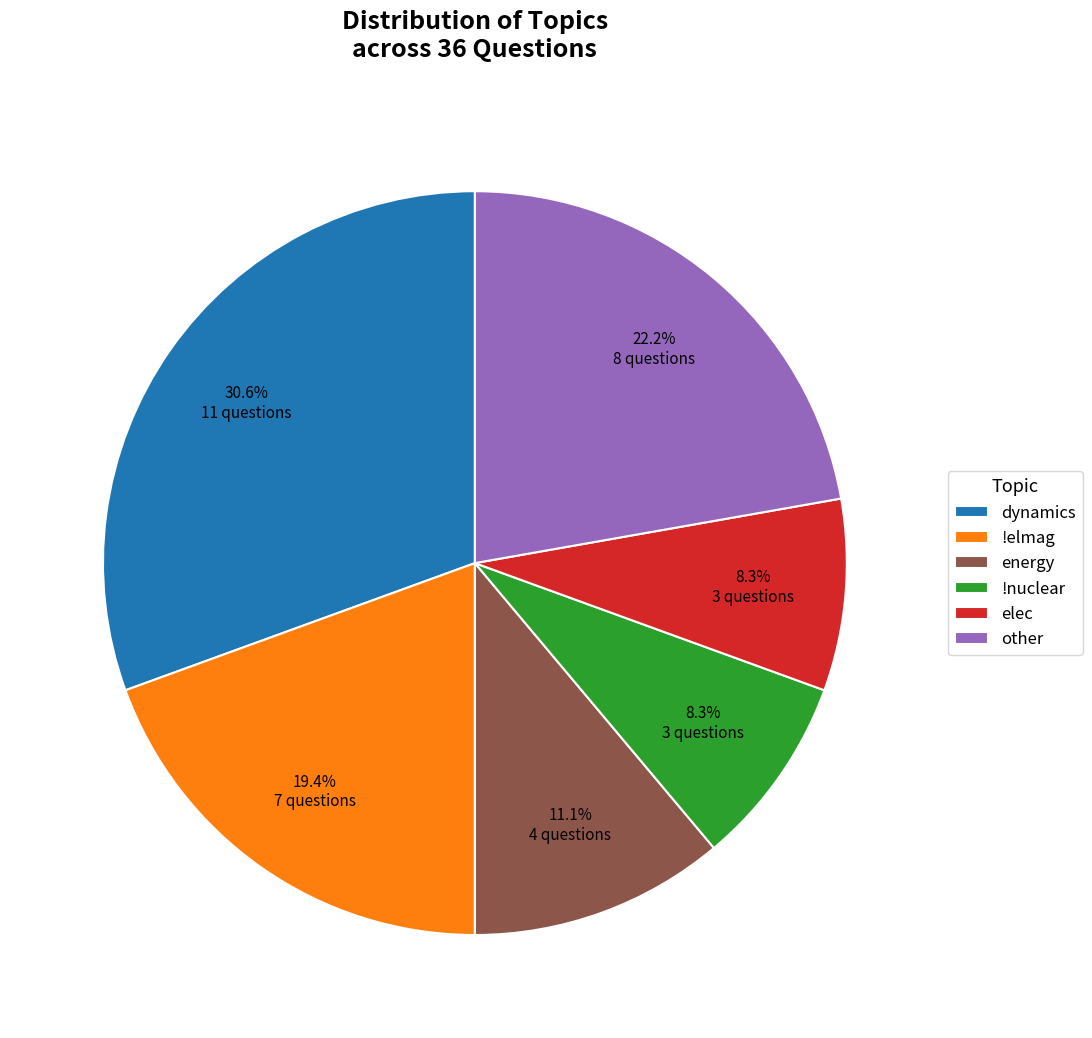

Between elec and dynamics, which is larger?

dynamics